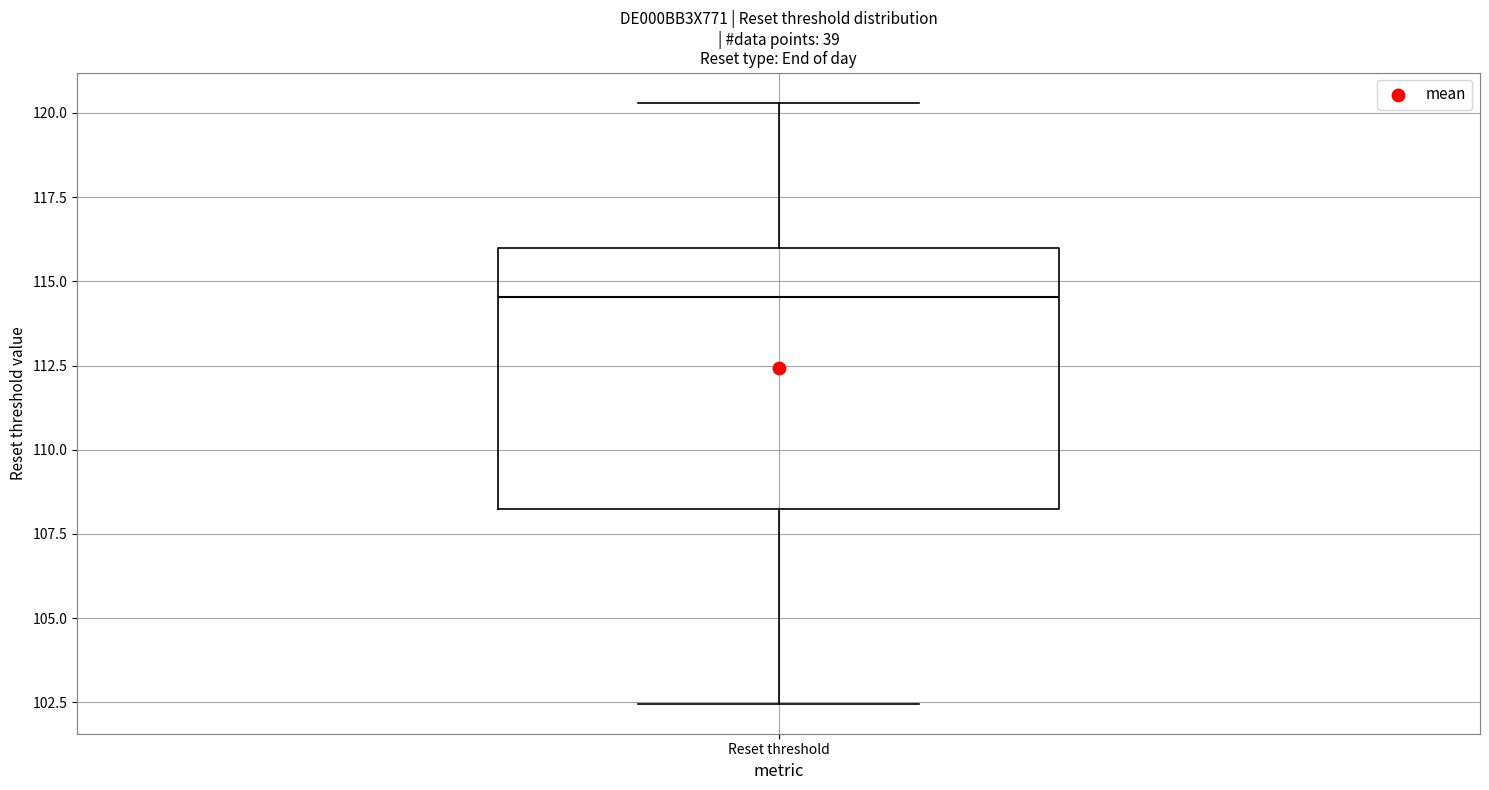

Where is the upper edge of the box for Reset threshold on the y-axis? The values are not printed on the chart, so give them approximately, as read against the axis.

116.0